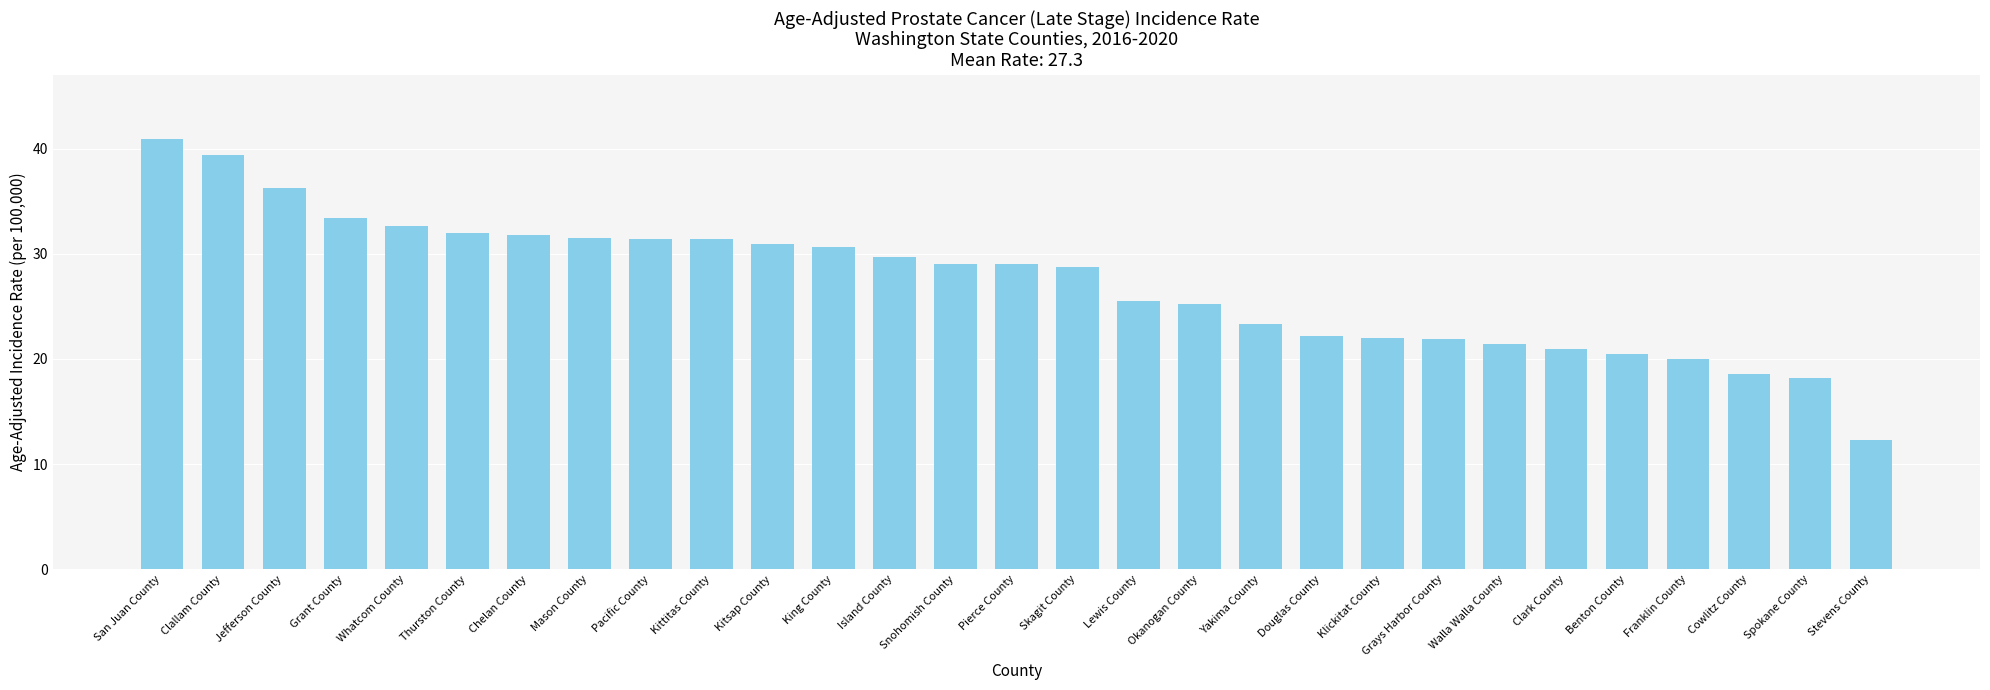

Does the chart contain any negative values?

No